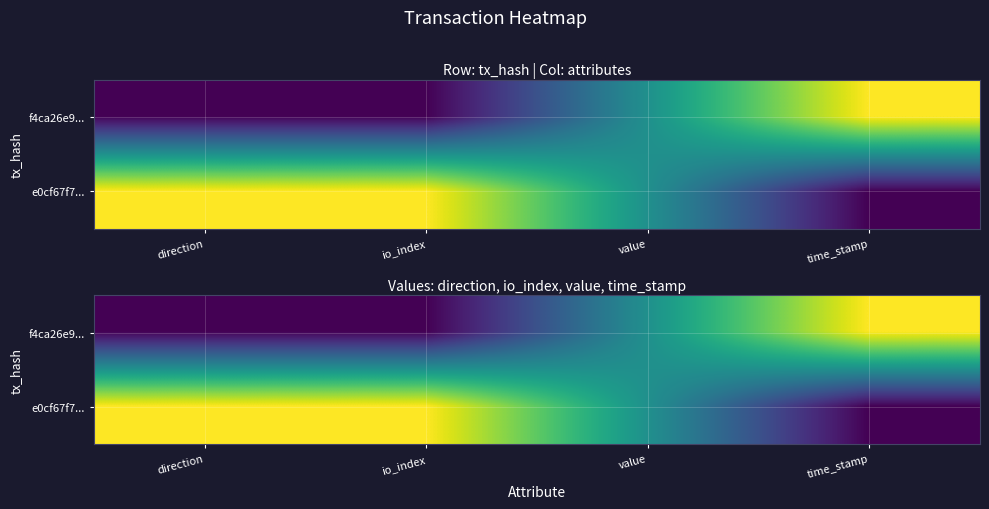

Count the number of categories in the chart.

4